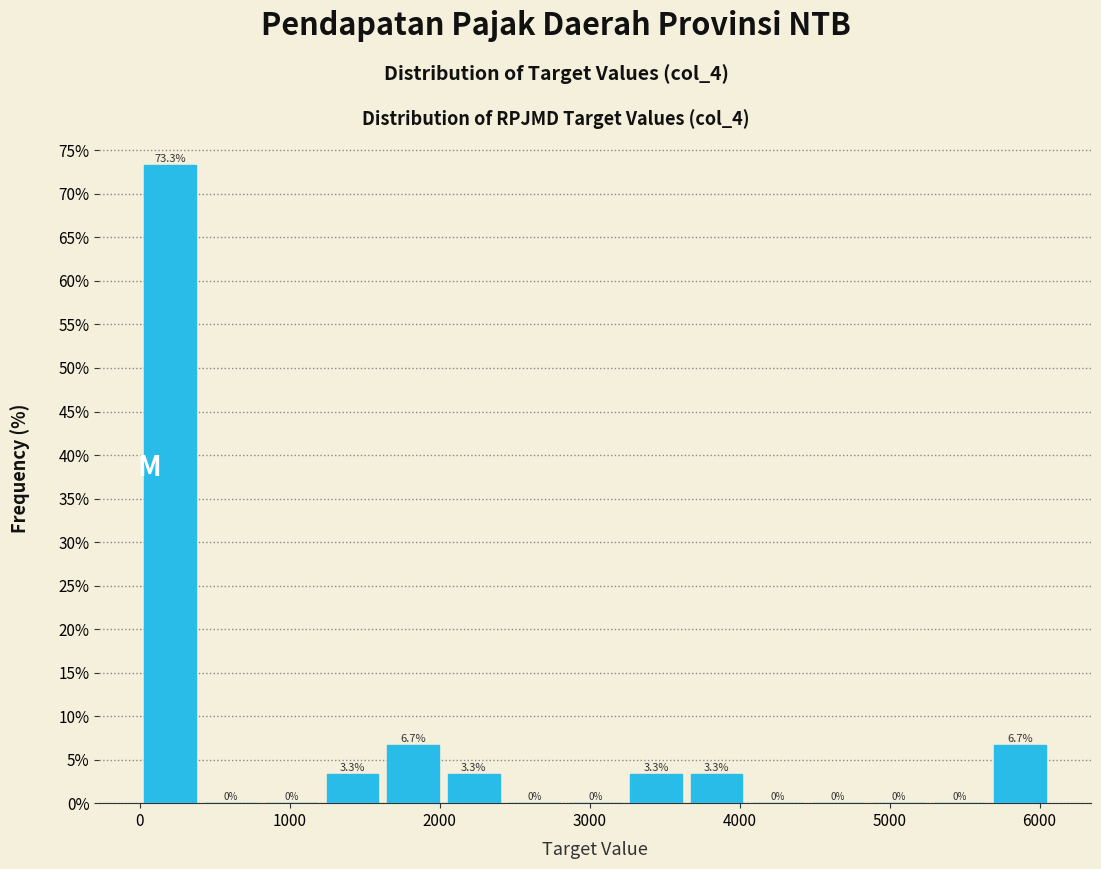

What is the height of the bar covering 1200 to 1600 on the x-axis? The bar edges are not printed on the chart, so give them approximately, as read against the axis.

3.3